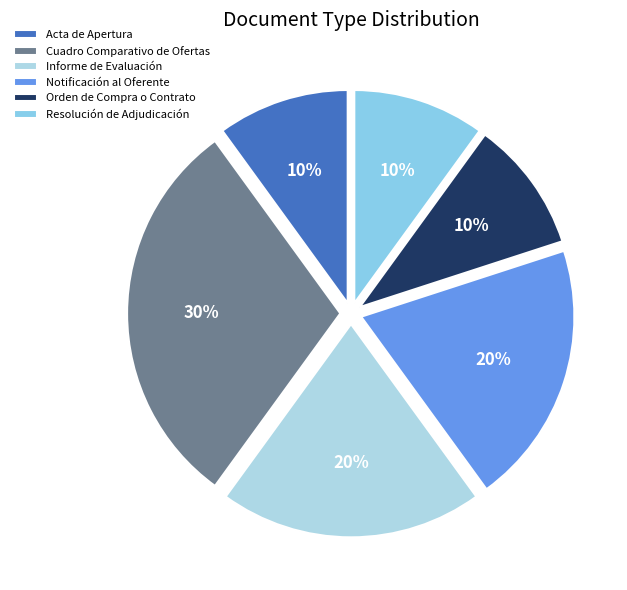

Between Informe de Evaluación and Orden de Compra o Contrato, which is larger?

Informe de Evaluación